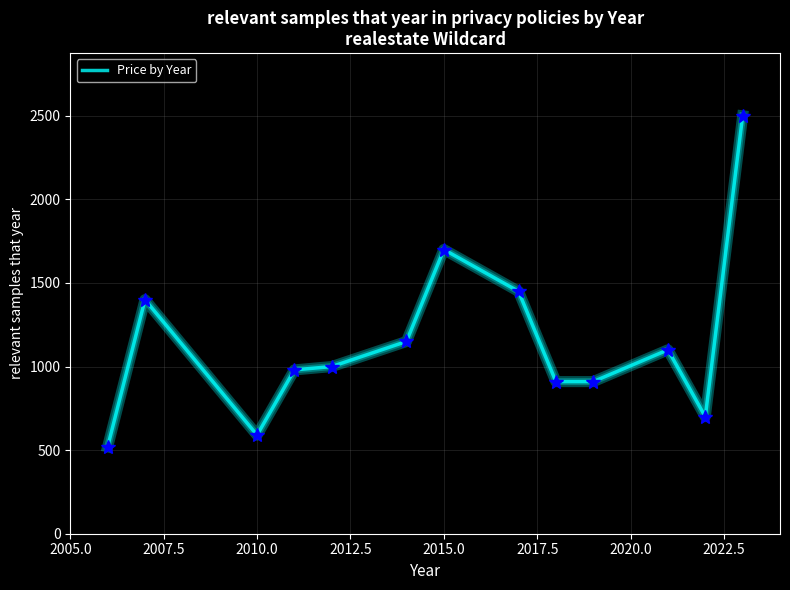

What is the smallest value displayed?

520